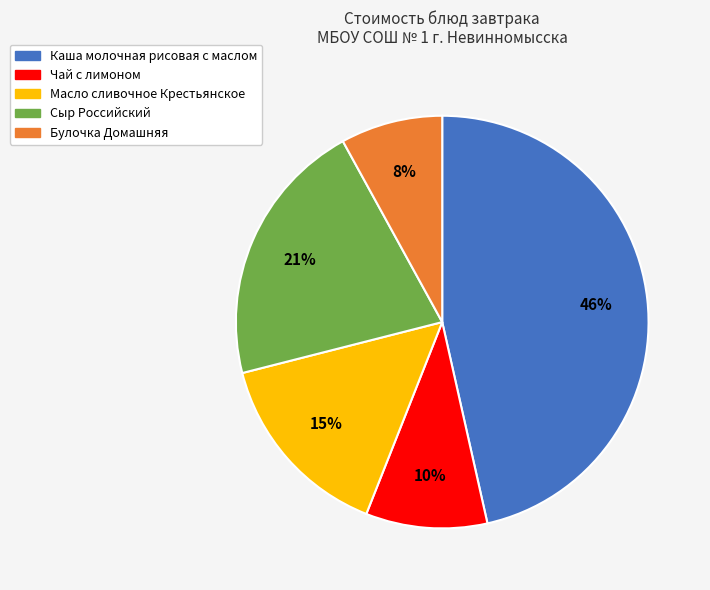

Rank the categories by value from highest to lowest.

Каша молочная рисовая с маслом, Сыр Российский, Масло сливочное Крестьянское, Чай с лимоном, Булочка Домашняя